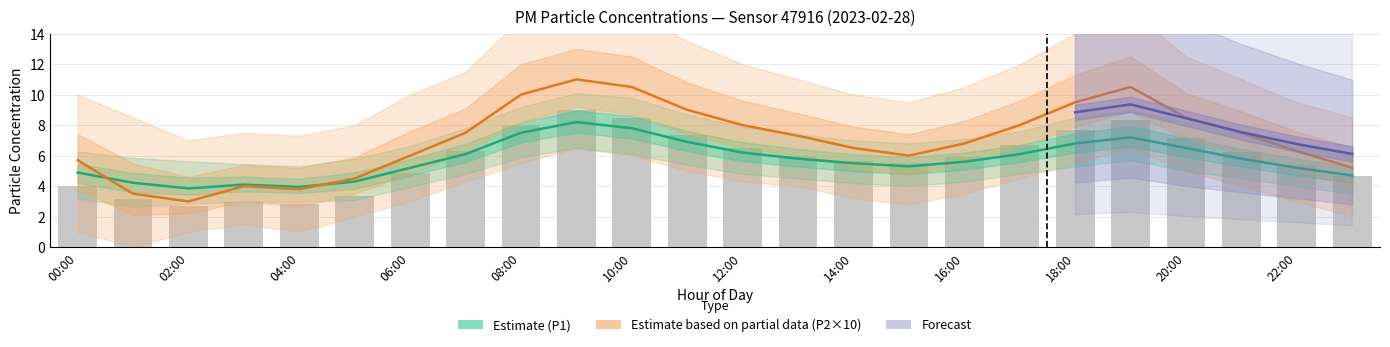

True or false: P1_lo has a value of 4.7 at 23:00.

True